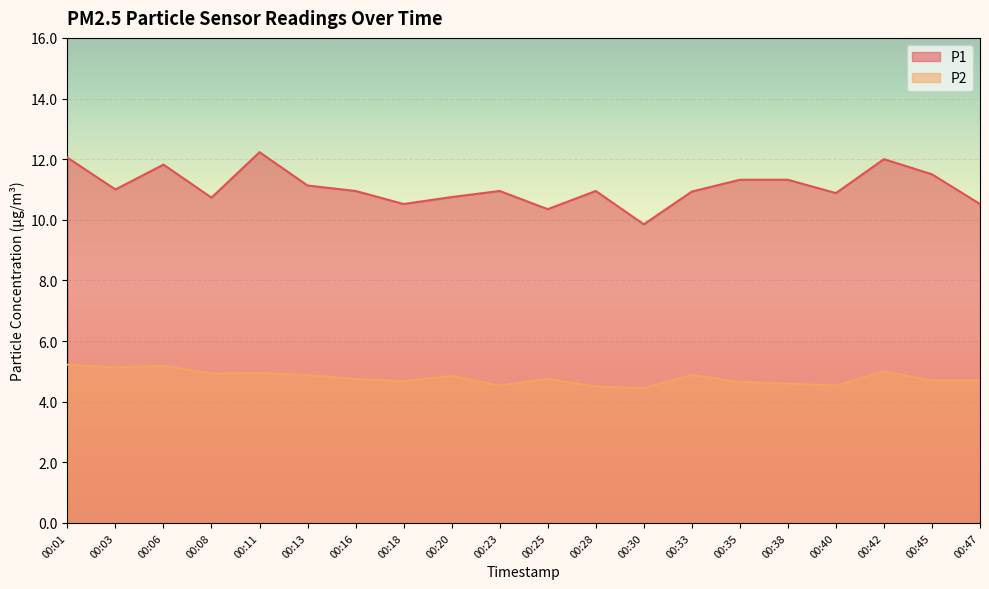

What value does the P2 series have at 00:06?

5.2